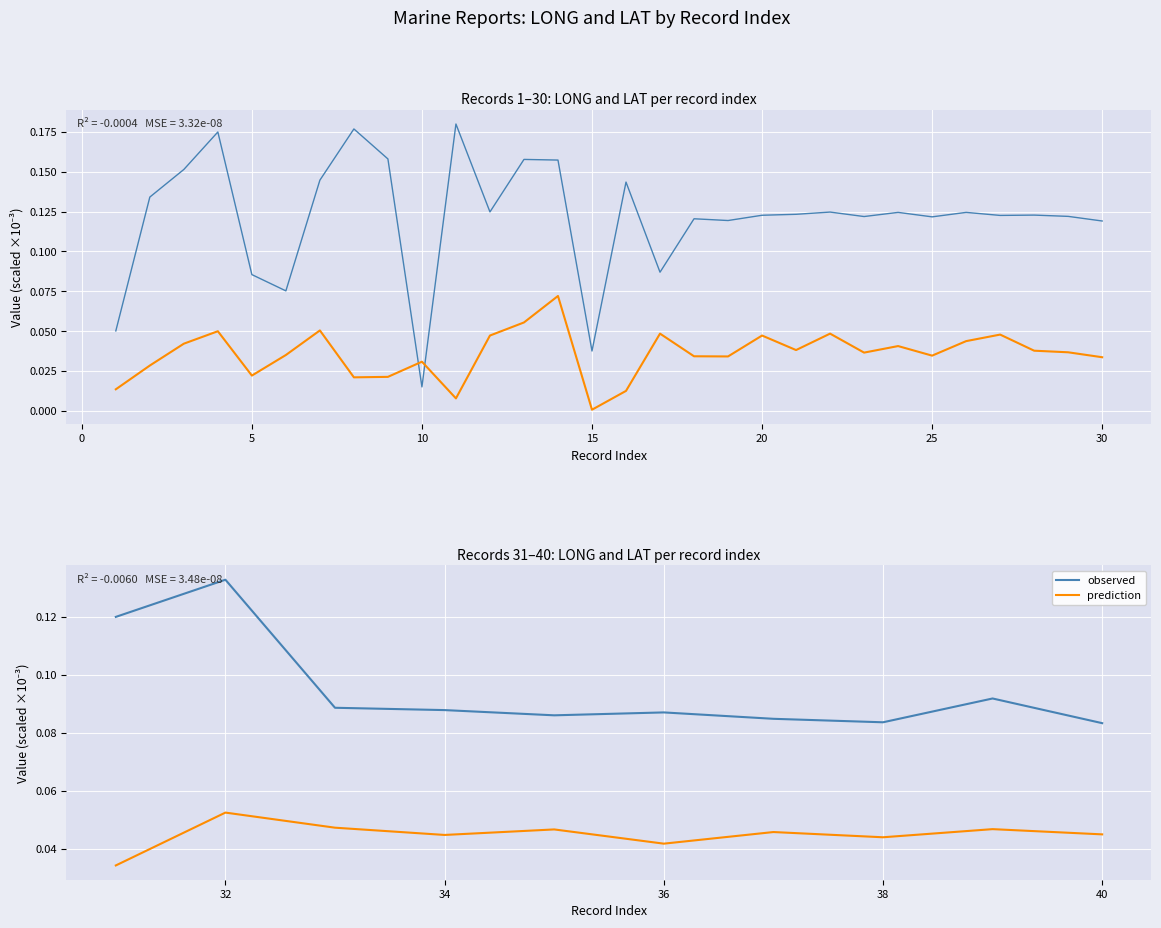

What is the value of the LONG point at the 4th from the left?

0.1